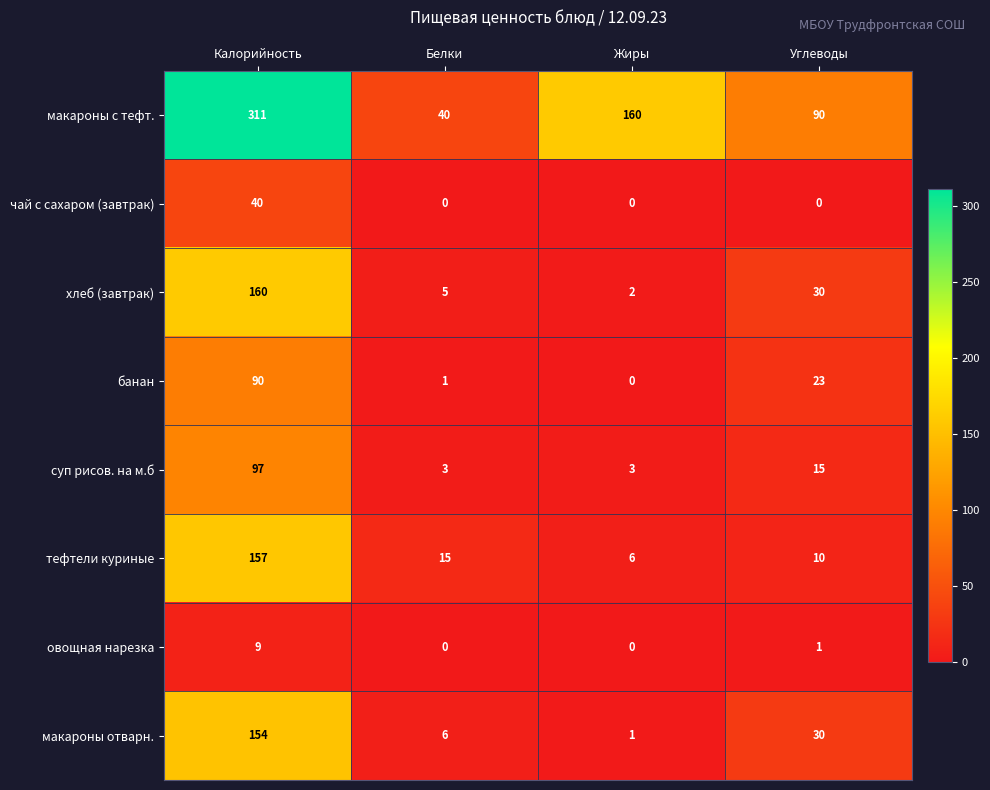

Rank the categories by банан value from lowest to highest.

Жиры, Белки, Углеводы, Калорийность